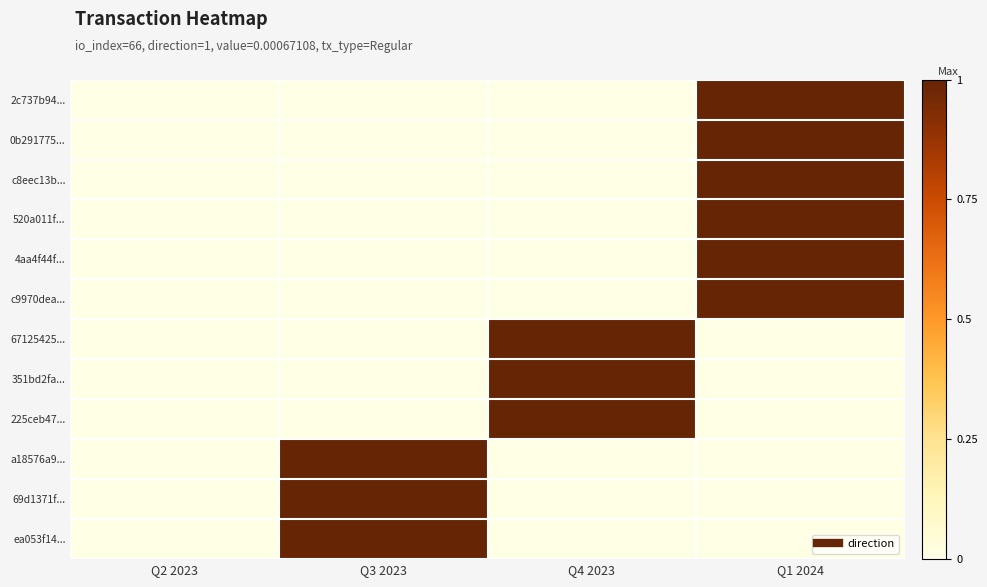

What is the difference between the highest and lowest values at Q1 2024?

1